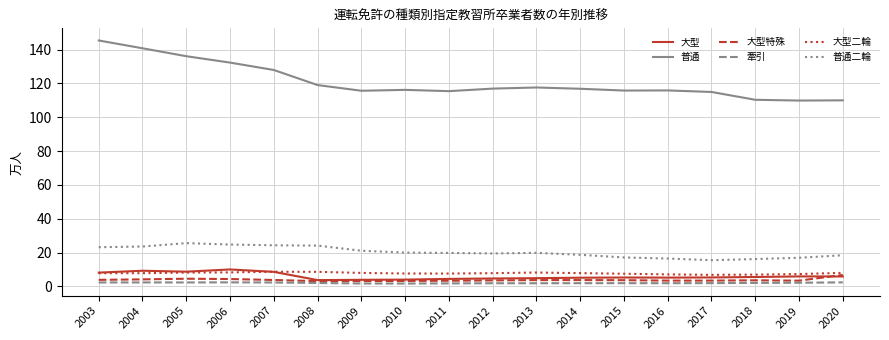

Is the value of 普通 at 2006 greater than the value of 大型二輪 at 2006?

Yes